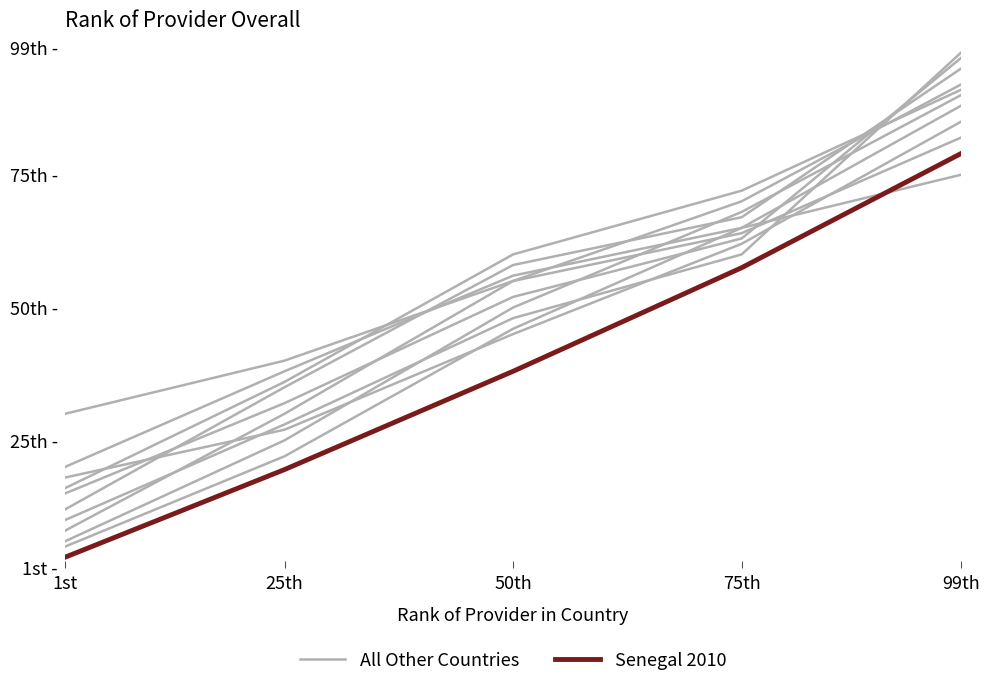

What is the total value across all series at 75th?

122.5